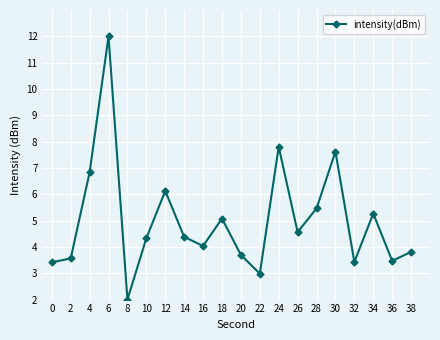

At which category does the chart reach its minimum across all series?

8